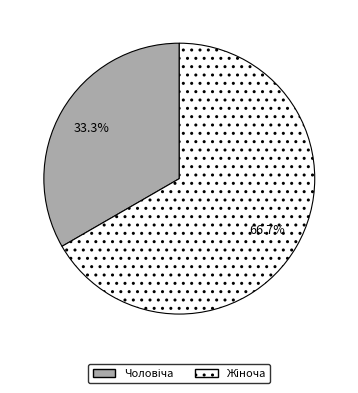

Is there any slice that represents more than half of the pie?

Yes